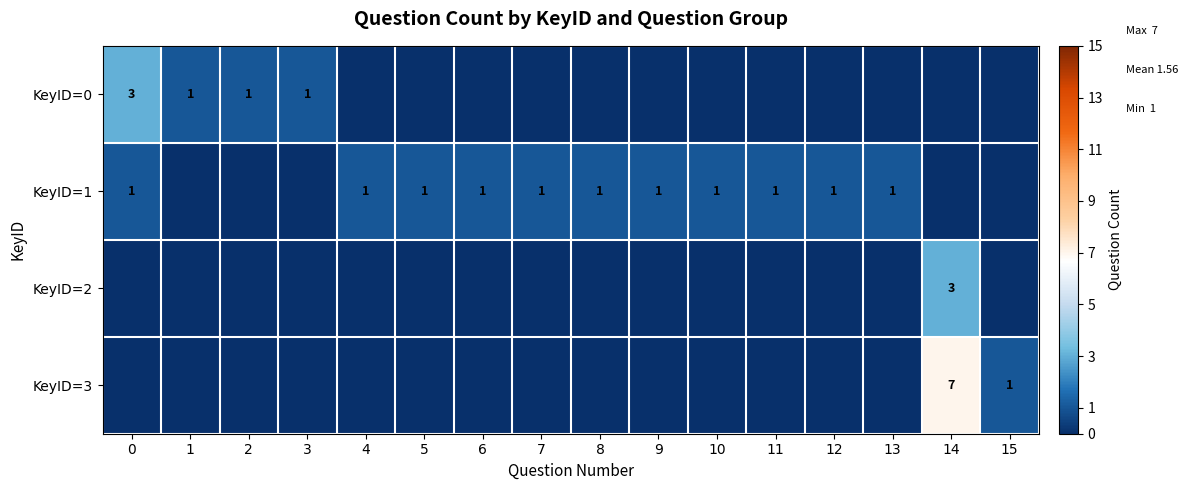

The value of KeyID=0 at 2 is 1. True or false?

True